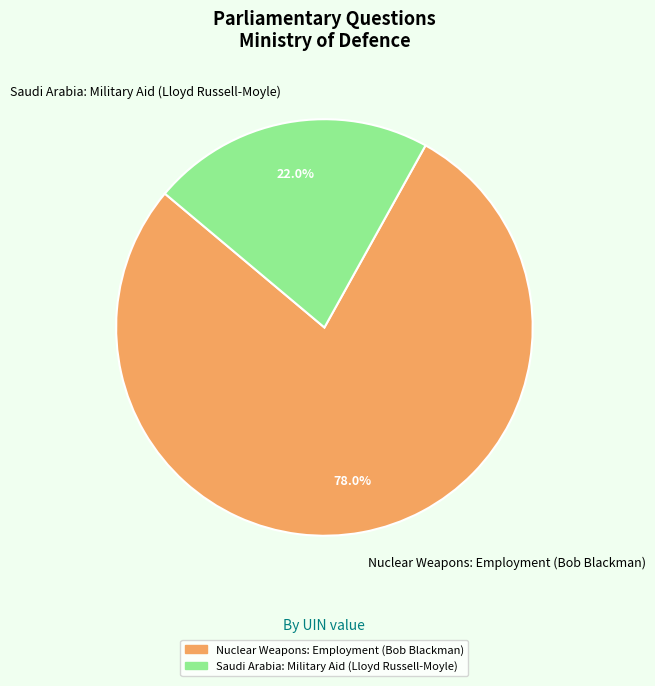

Which has a higher value, Nuclear Weapons: Employment (Bob Blackman) or Saudi Arabia: Military Aid (Lloyd Russell-Moyle)?

Nuclear Weapons: Employment (Bob Blackman)